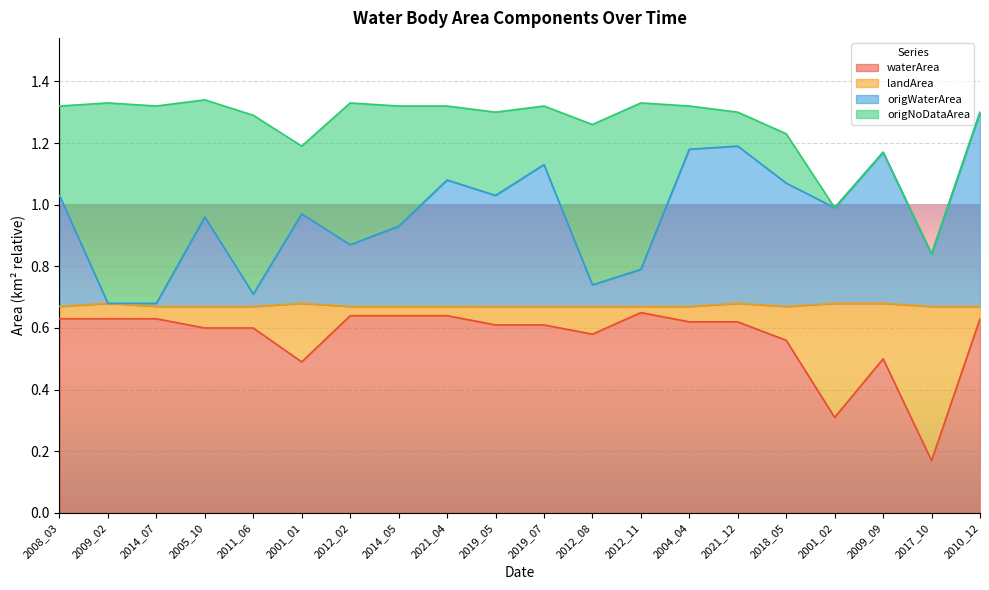

What is the label of the 3rd point from the right?

2009_09